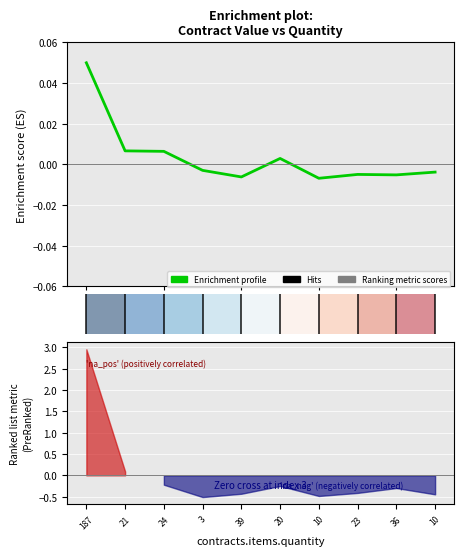

True or false: there are more than 0 points higher than both neighbors.

True